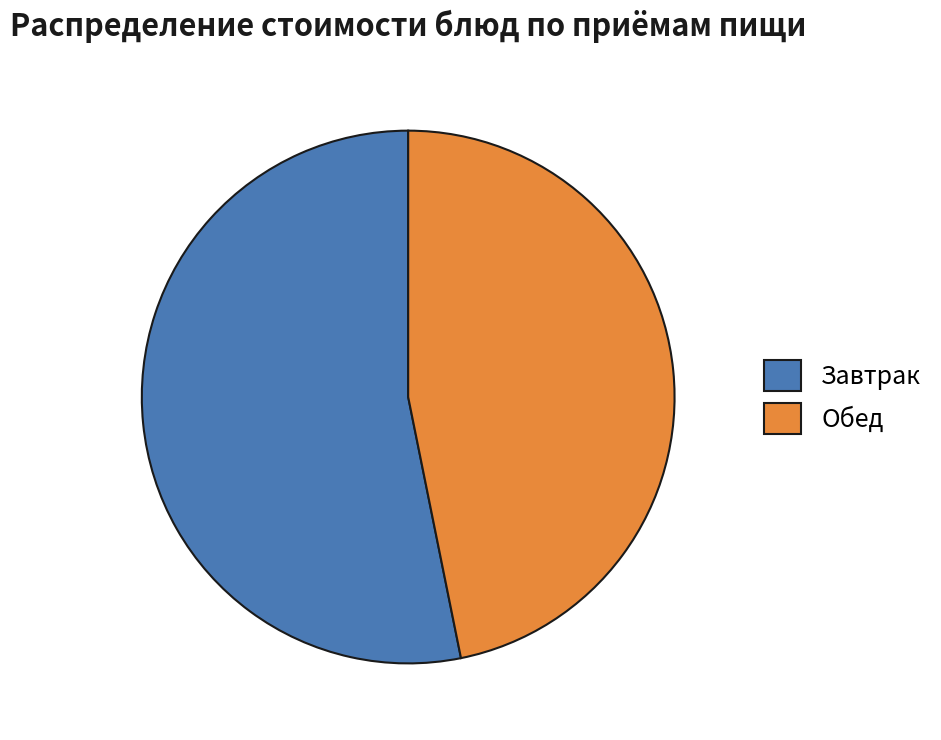

The Обед slice represents 47% of the pie. True or false?

True